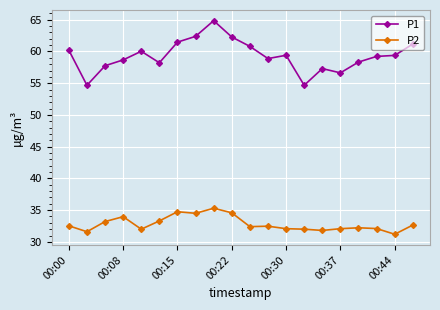

What is the sum of all P2 values?

656.7